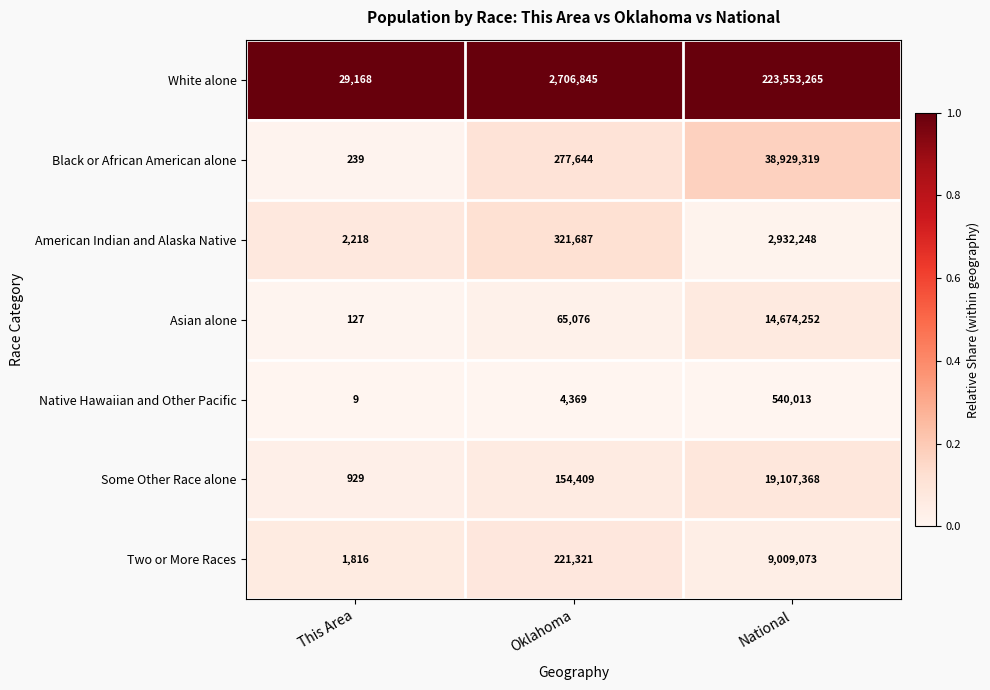

What value does the Black or African American alone series have at Oklahoma?

277644